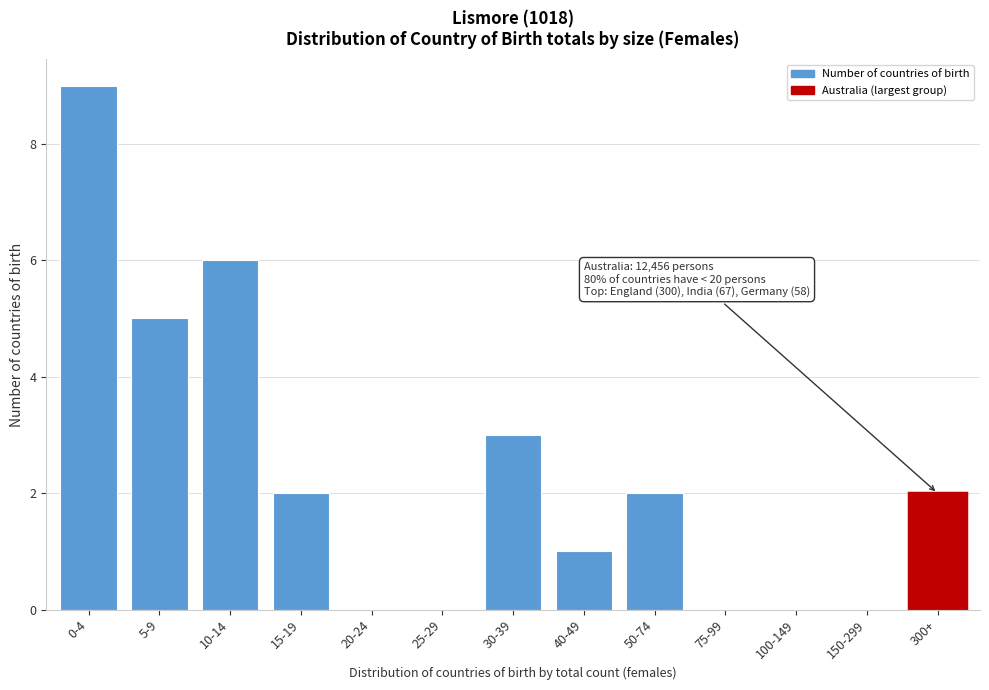

Reading left to right, list all the values displayed in this chart.

0-4=9	5-9=5	10-14=6	15-19=2	20-24=0	25-29=0	30-39=3	40-49=1	50-74=2	75-99=0	100-149=0	150-299=0	300+=2